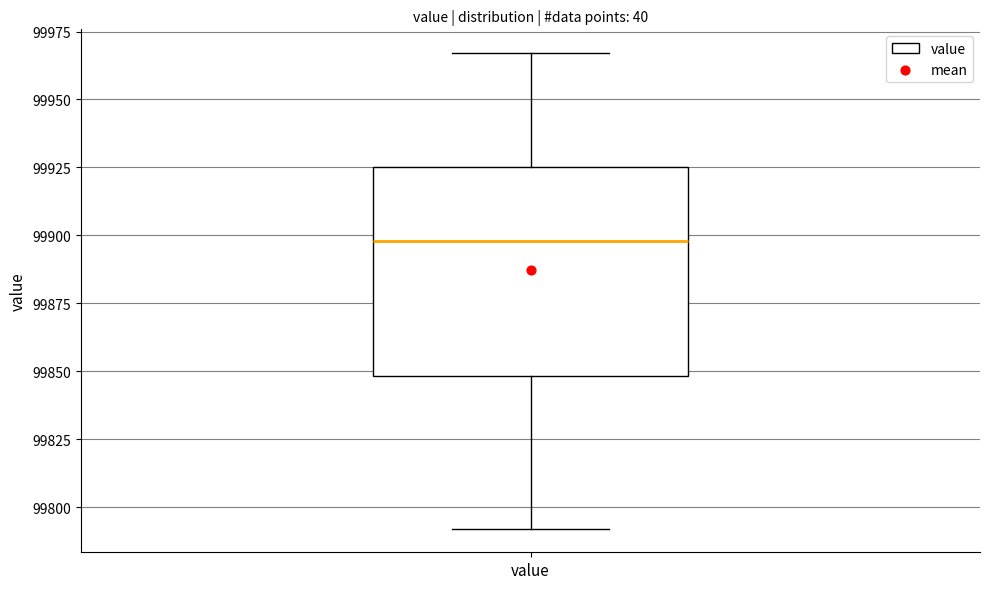

Transcribe this box plot: give where the median line is, the range the box spans, and where the two whiskers end, as read against the y-axis. The values are not printed on the chart, so give them approximately, as read against the axis.

median 99900, box 99850 to 99925, whiskers 99790 to 99965